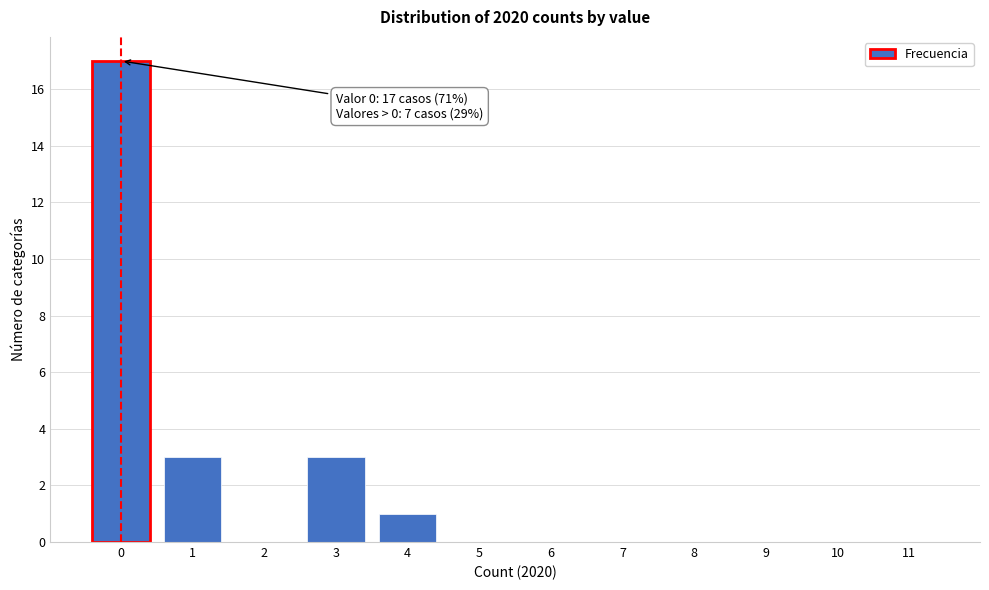

Reading left to right, transcribe all the data shown in this chart.

0=17	1=3	2=0	3=3	4=1	5=0	6=0	7=0	8=0	9=0	10=0	11=0